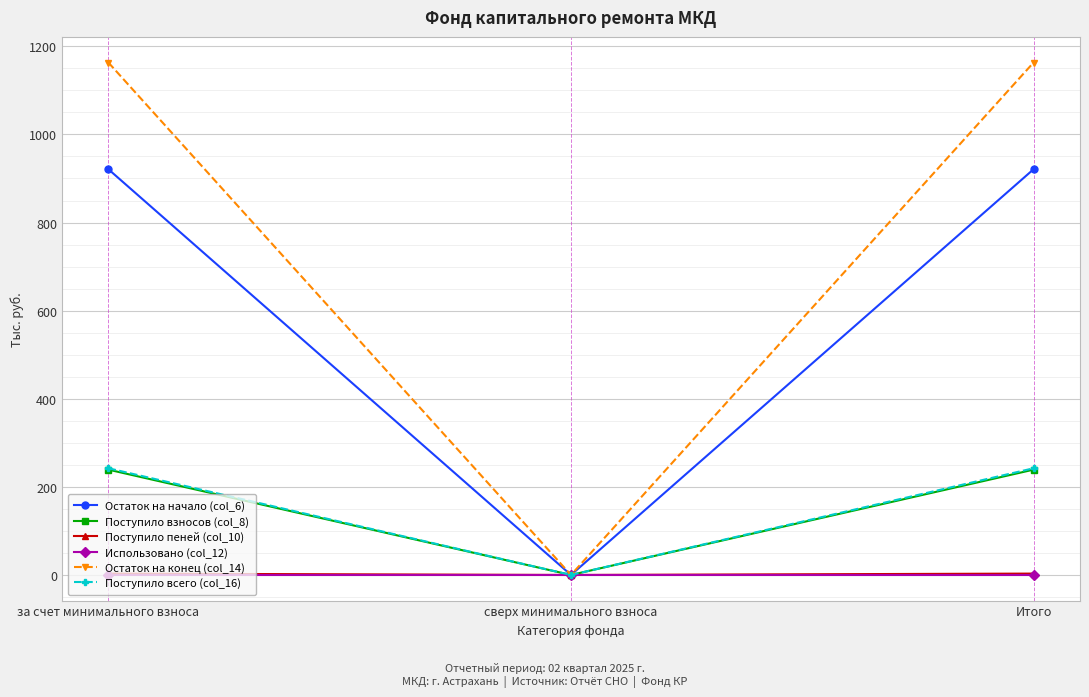

Which series has the widest spread of values?

Остаток на конец (col_14)